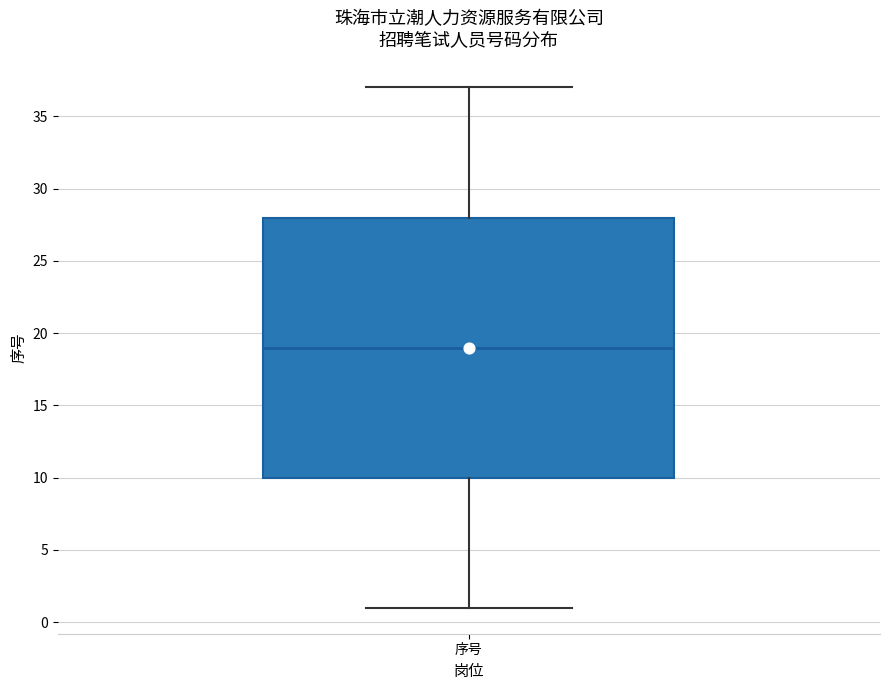

Transcribe this box plot: give where the median line is, the range the box spans, and where the two whiskers end, as read against the y-axis. The values are not printed on the chart, so give them approximately, as read against the axis.

median 19, box 10 to 28, whiskers 1 to 37